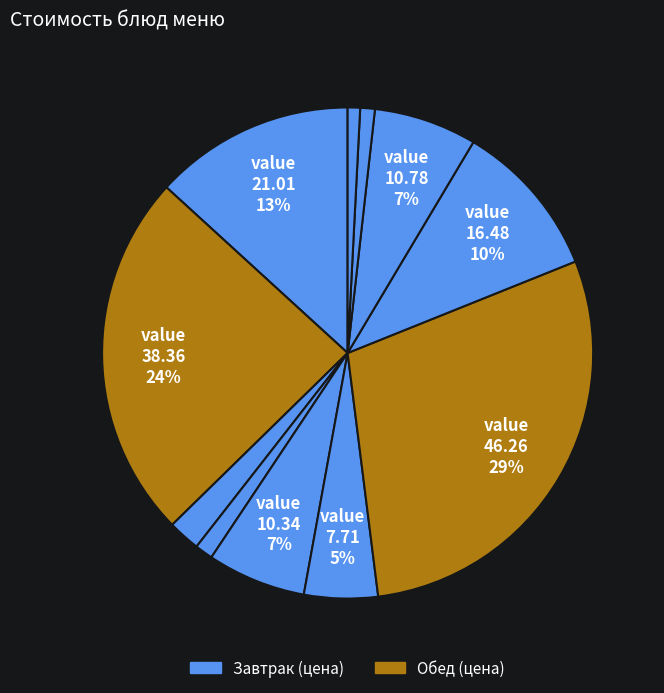

To the nearest percent, what is the average slice percentage?

9%